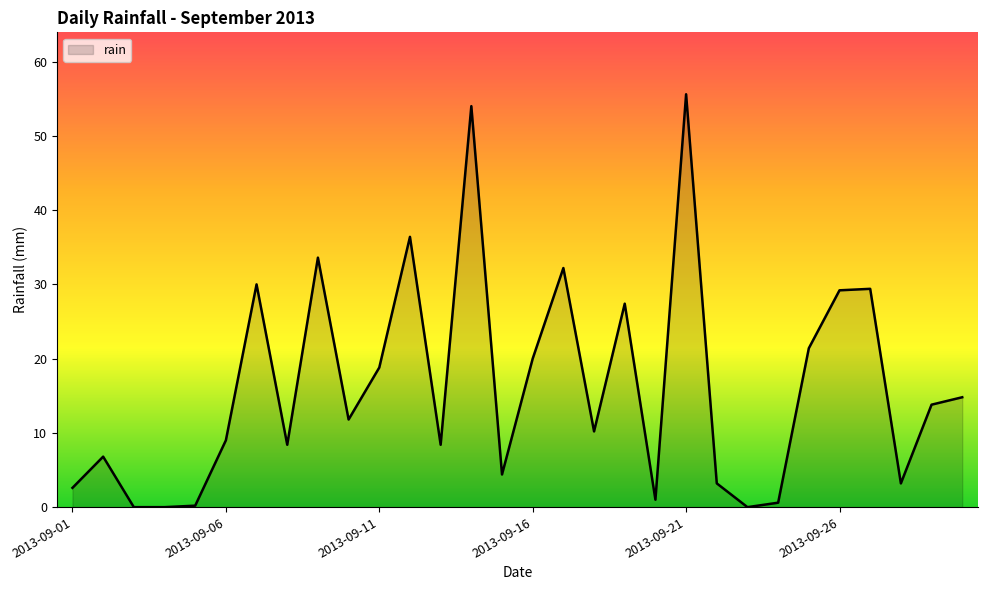

Does the chart have visible grid lines?

No